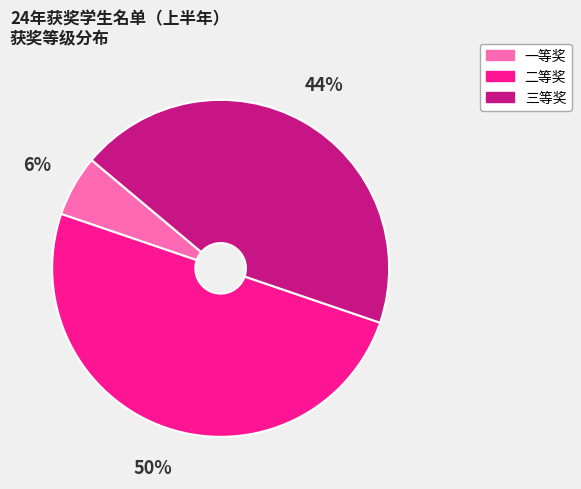

To the nearest percent, what is the difference between the largest and smallest slice percentages?

44%